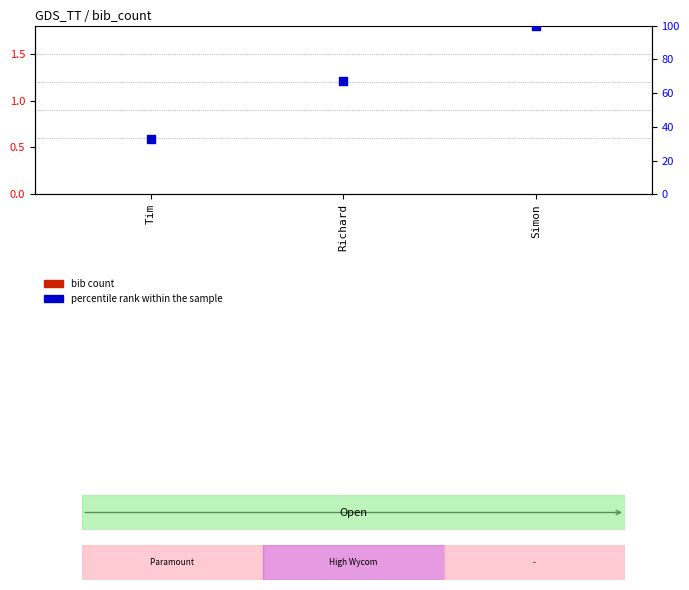

At how many categories does at least one series exceed 55?

2